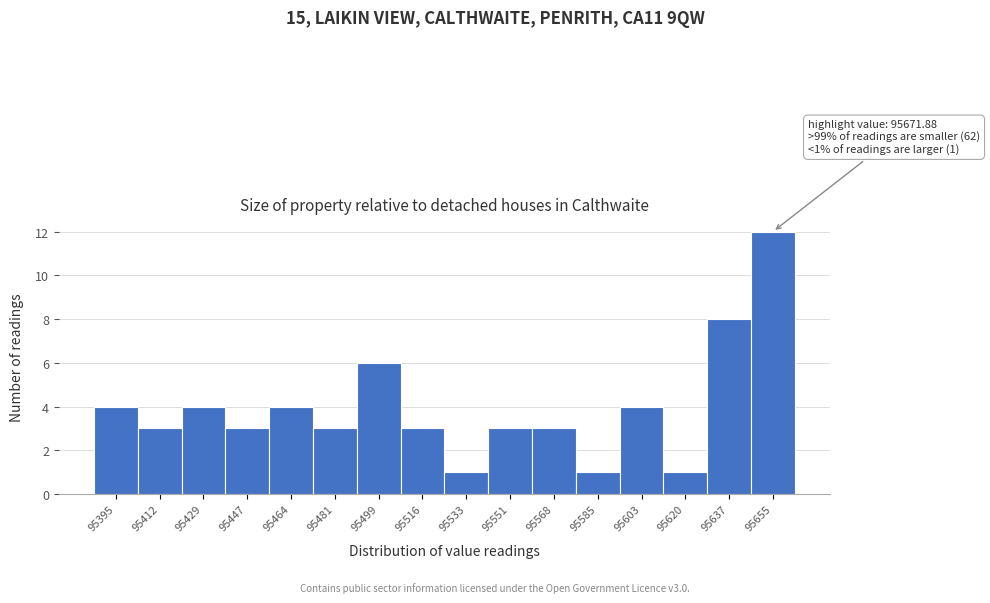

Reading left to right, what are all the values shown in this chart?

4	3	4	3	4	3	6	3	1	3	3	1	4	1	8	12